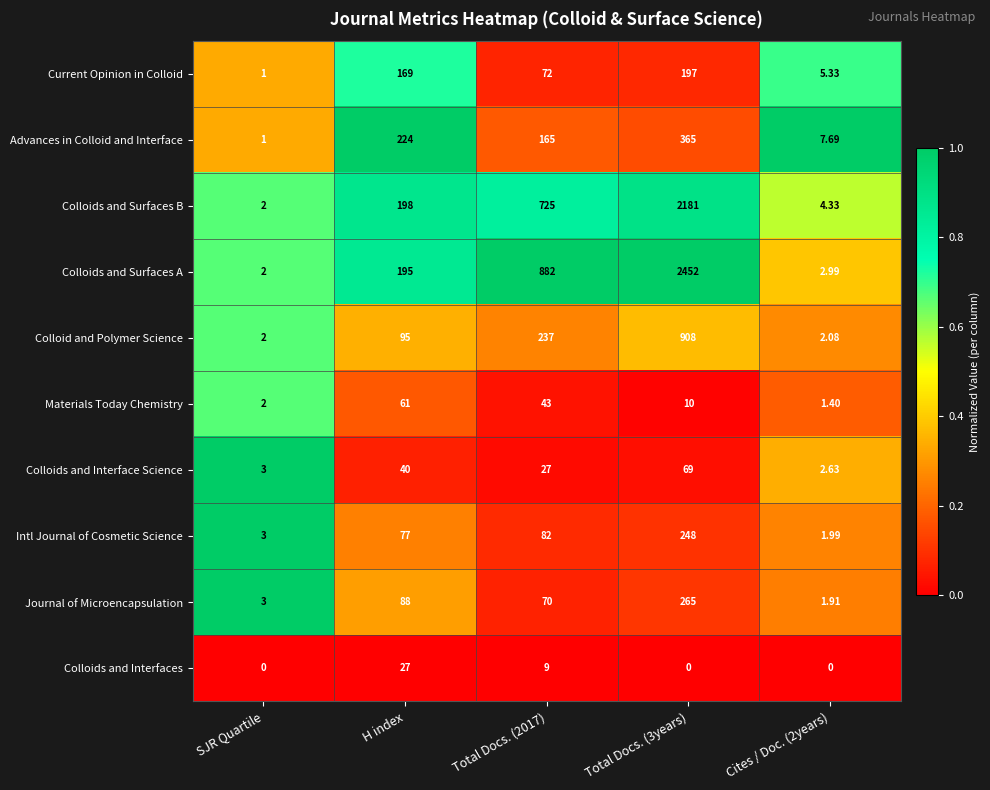

What is the total value across all series at H index?

1174.0